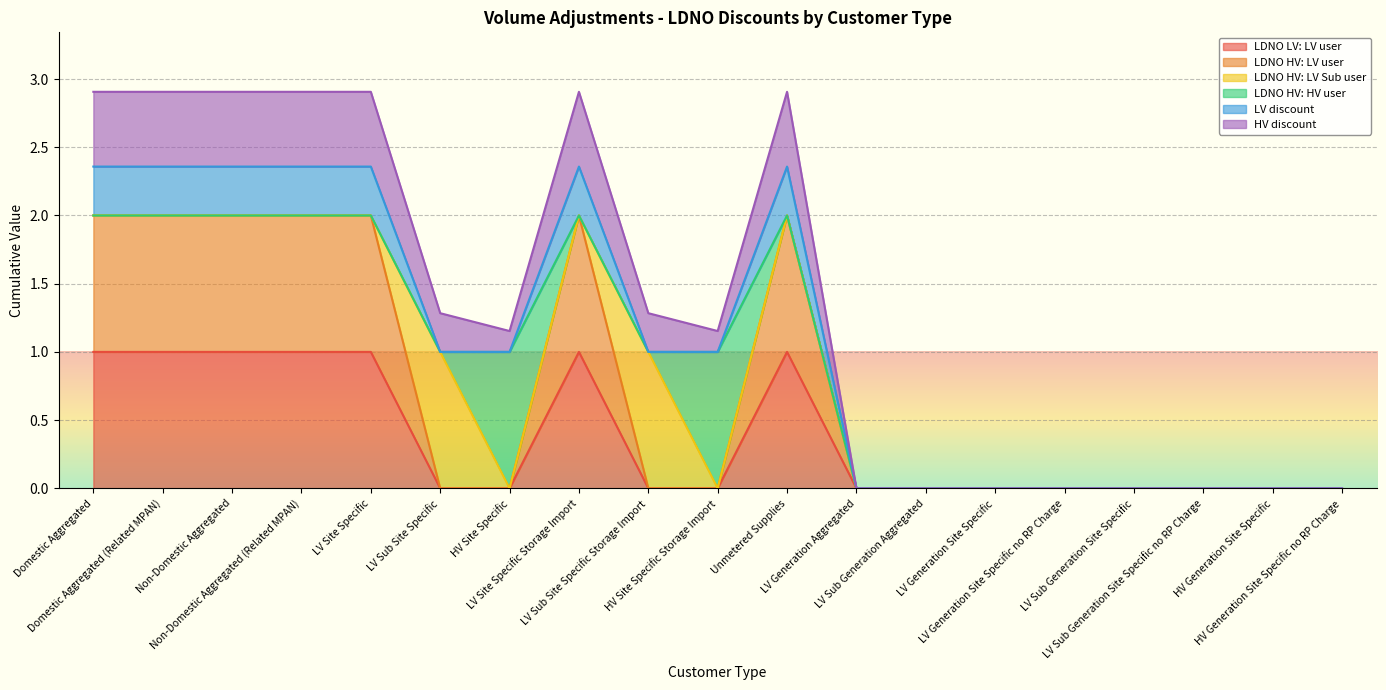

At which label does HV discount reach its peak?

Domestic Aggregated